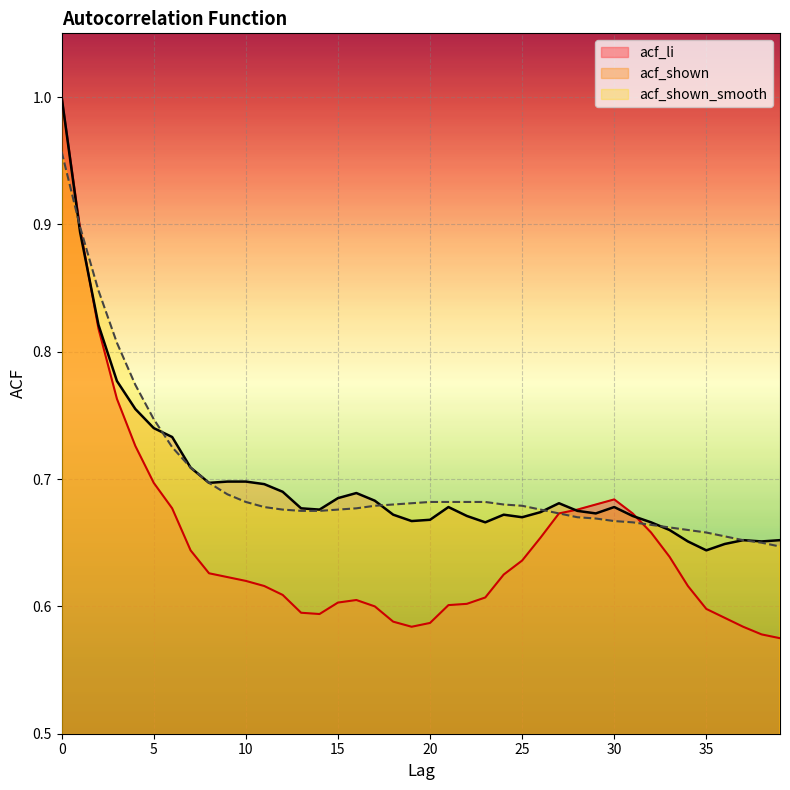

Count the number of categories in the chart.

40